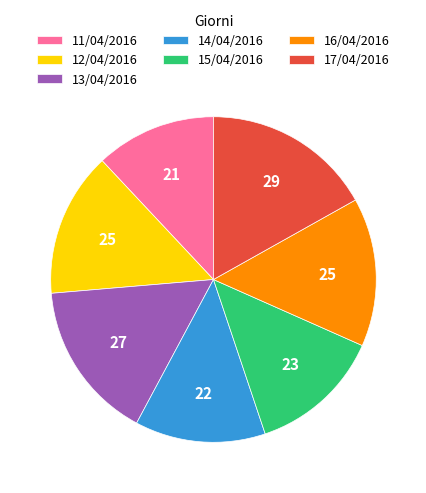

Is it true that 13/04/2016 is 16% of the pie?

True